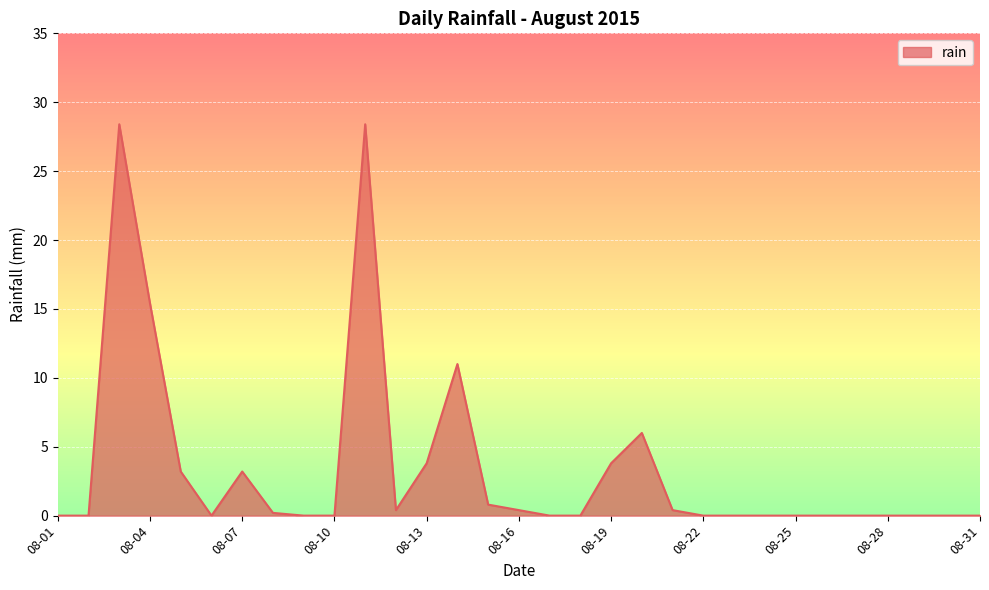

What is the difference between the second highest and second lowest values?

28.4